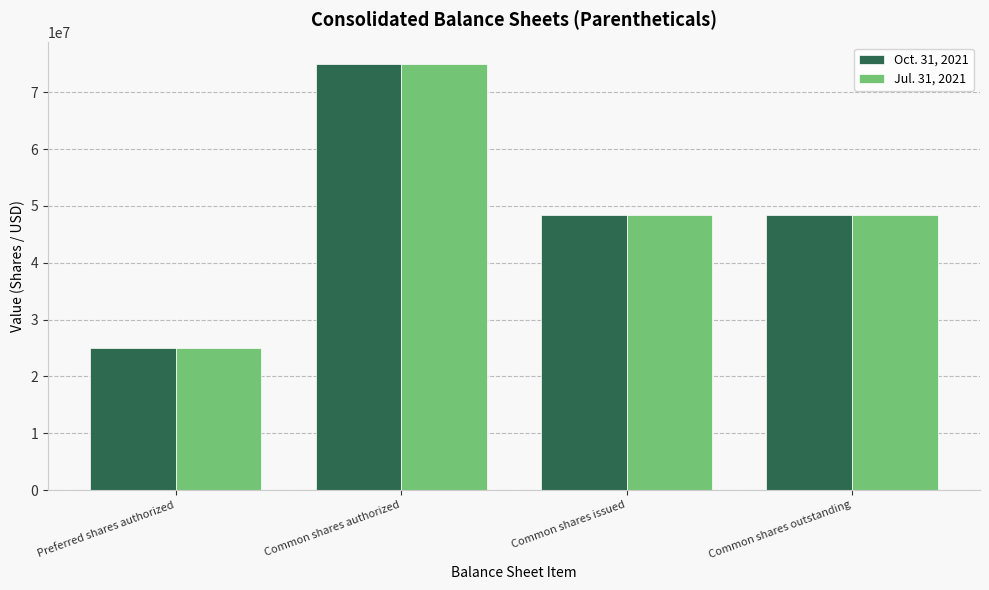

The Jul. 31, 2021 series shows 48471771 at Common shares outstanding. True or false?

True